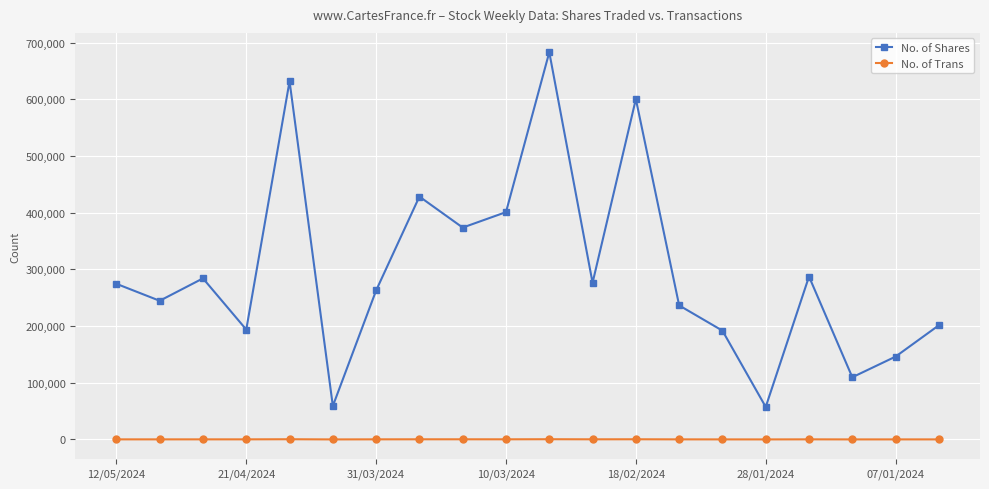

True or false: No. of Trans has more than 1 points higher than both neighbors.

True